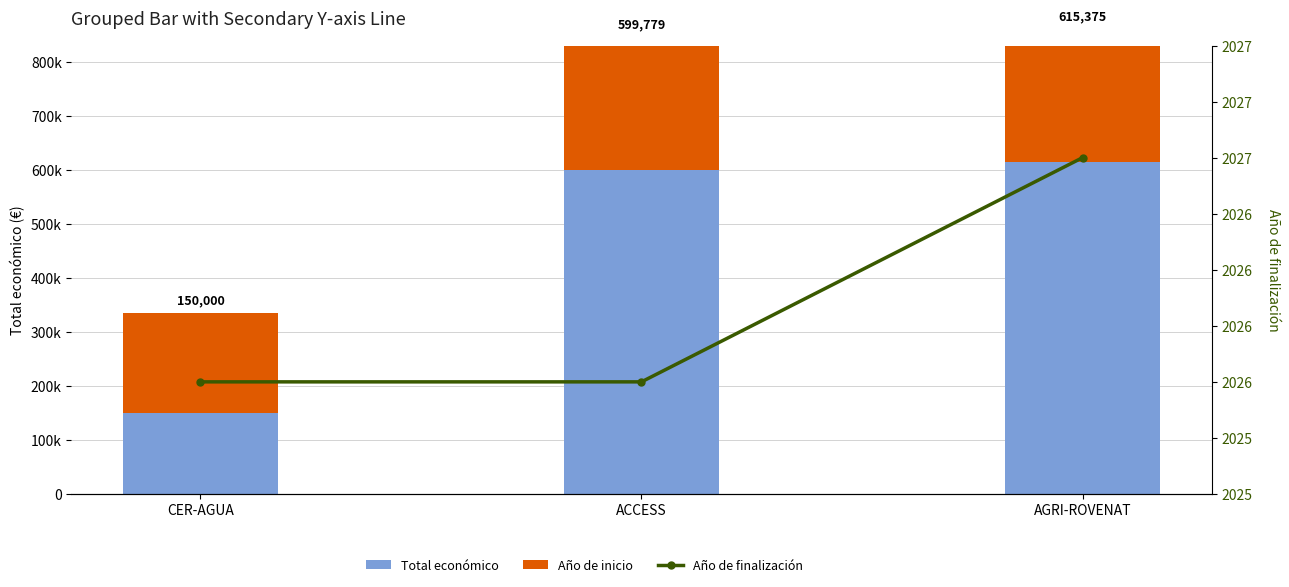

At how many categories does at least one series exceed 433359?

2